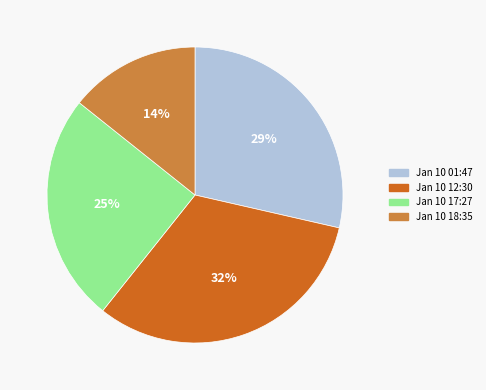

Count the number of slices in the pie.

4